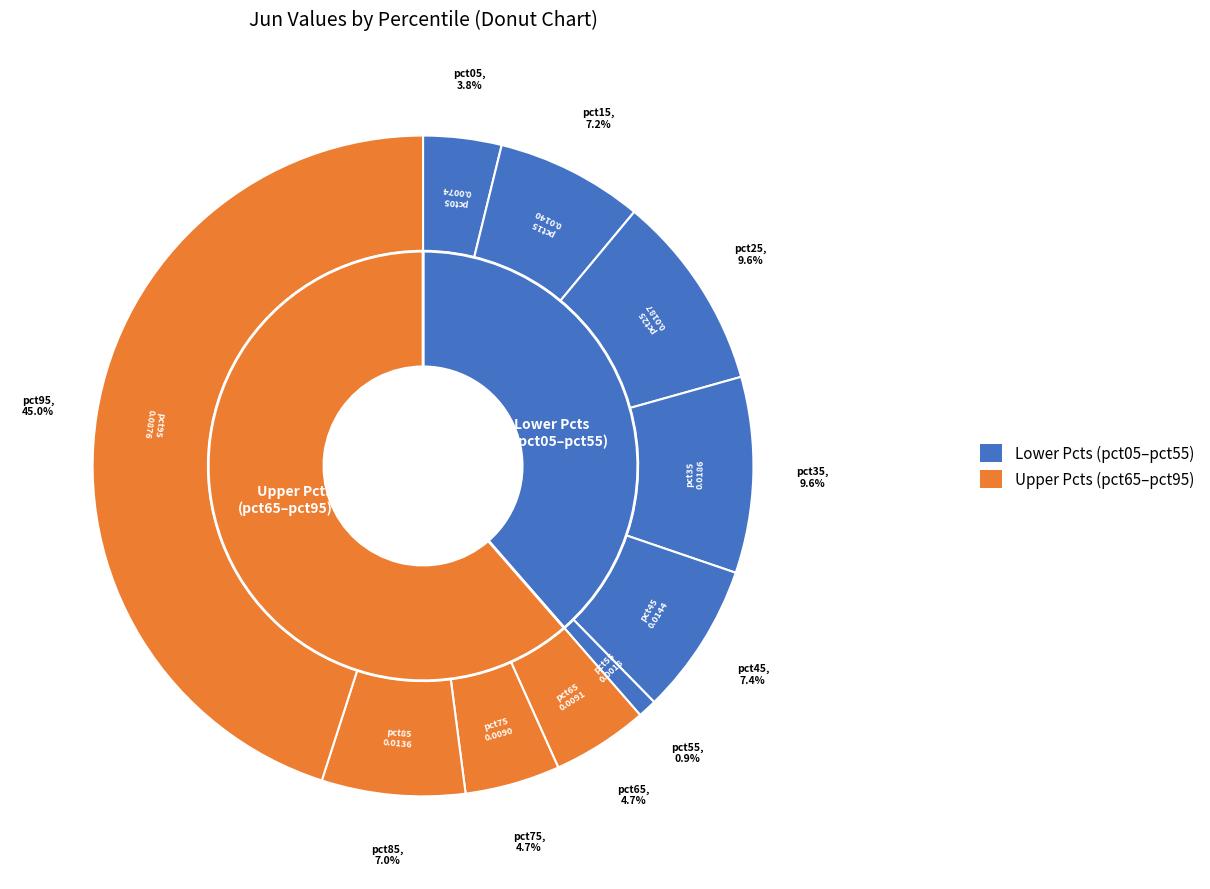

To the nearest percent, what percentage of the pie is pct35?

10%